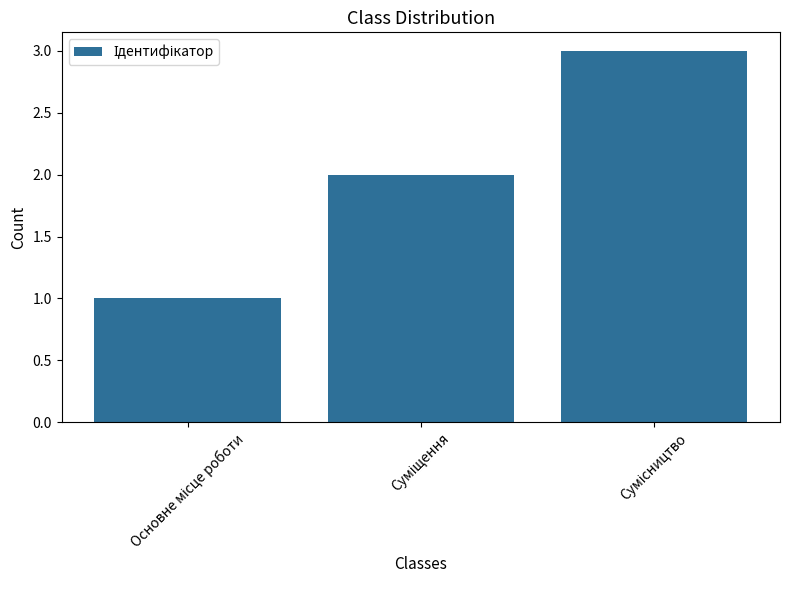

Reading left to right, transcribe all the data shown in this chart.

1	2	3